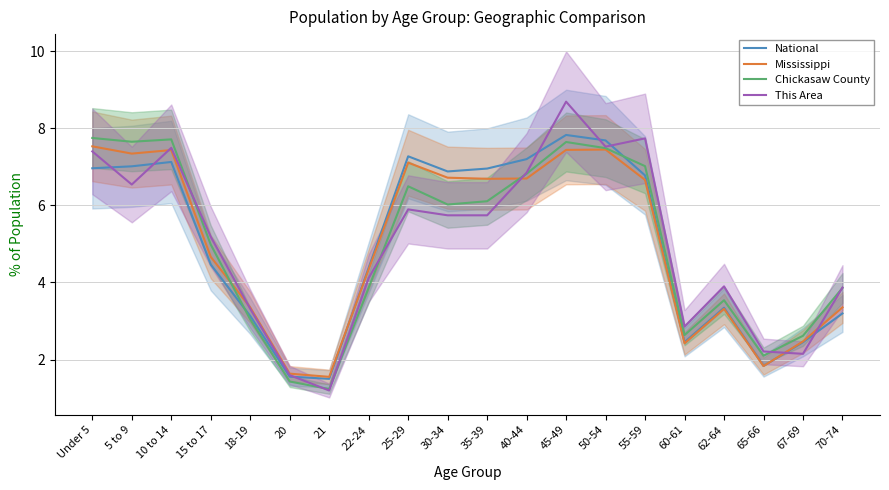

Which series has the largest range (max minus min)?

This Area